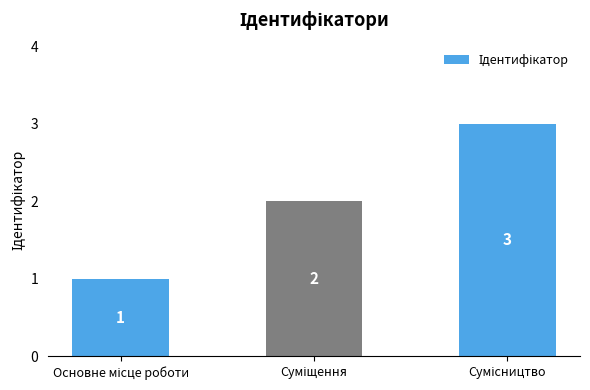

What is the value of the 1st bar from the left?

1